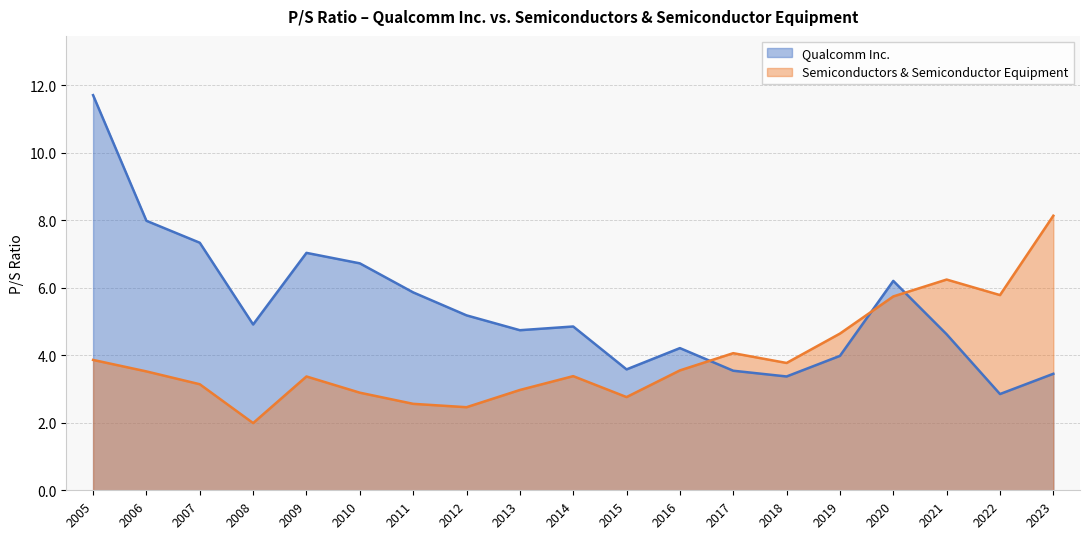

Is it true that Semiconductors & Semiconductor Equipment equals 5.1 at 2007?

False